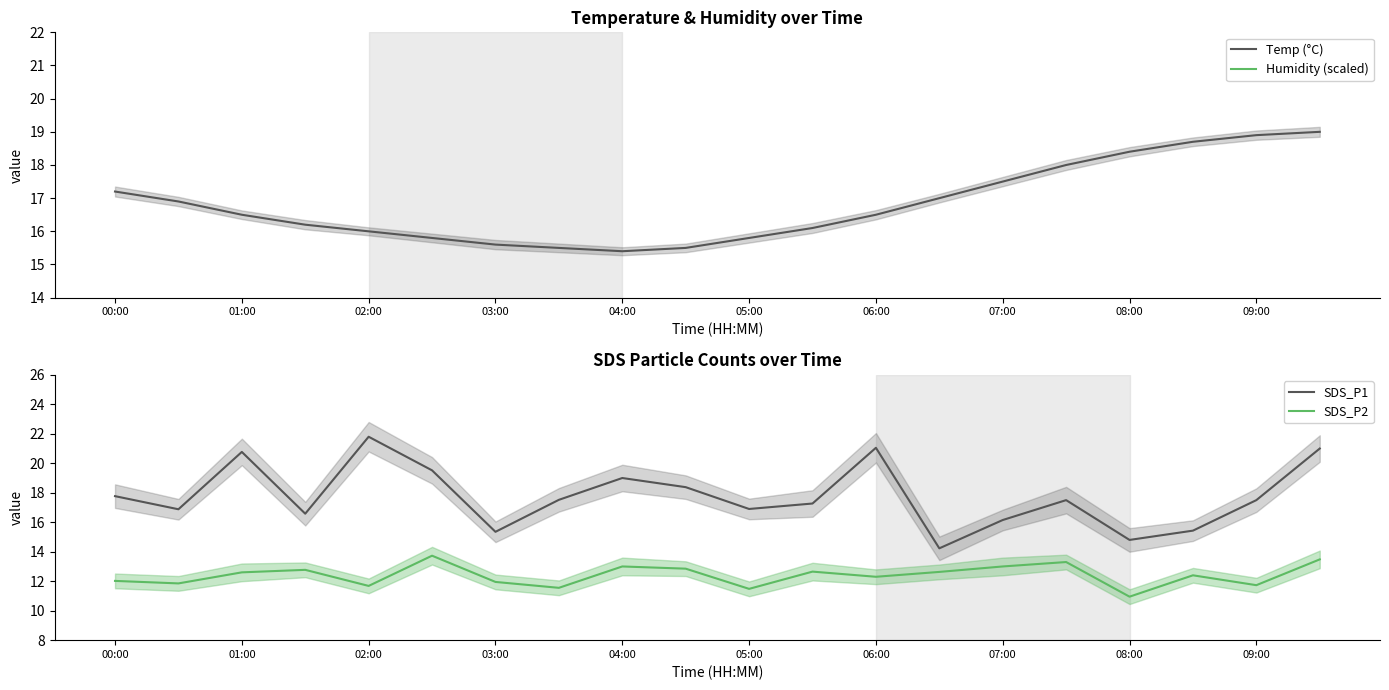

Does the chart have visible grid lines?

No